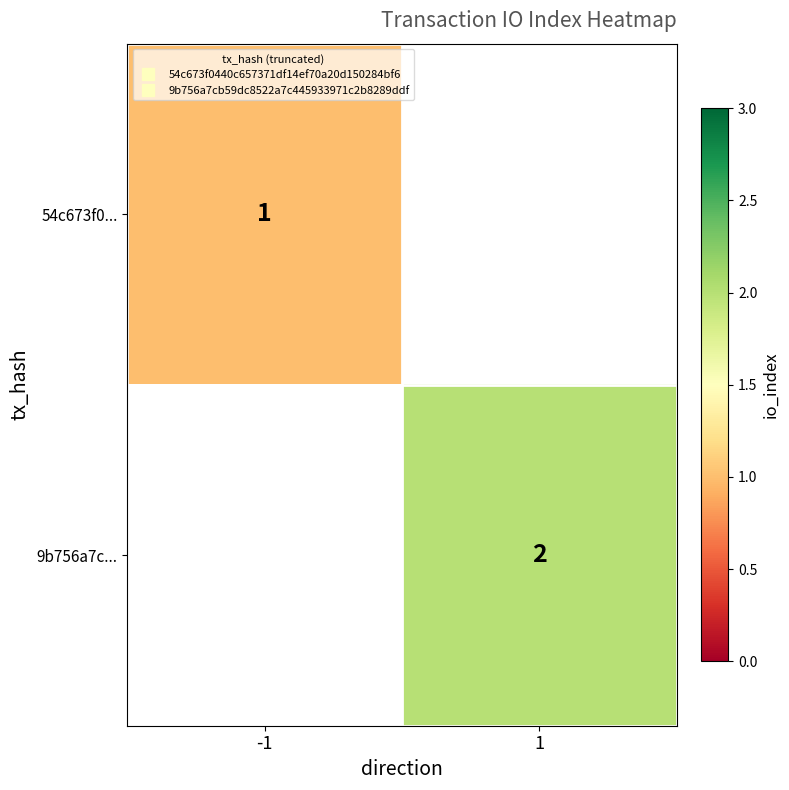

True or false: 54c673f0... has a value of 0.3 at -1.

False